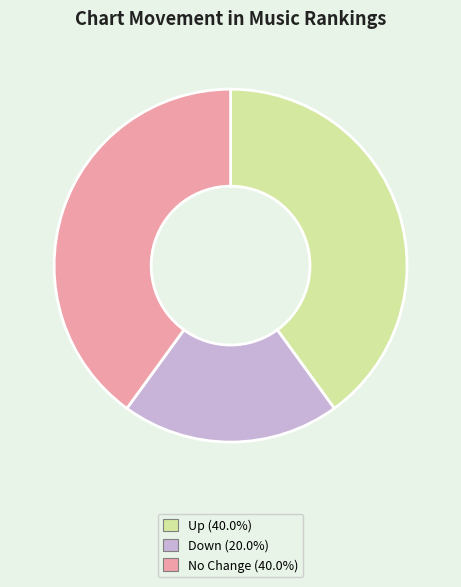

Is there any slice that represents more than half of the pie?

No